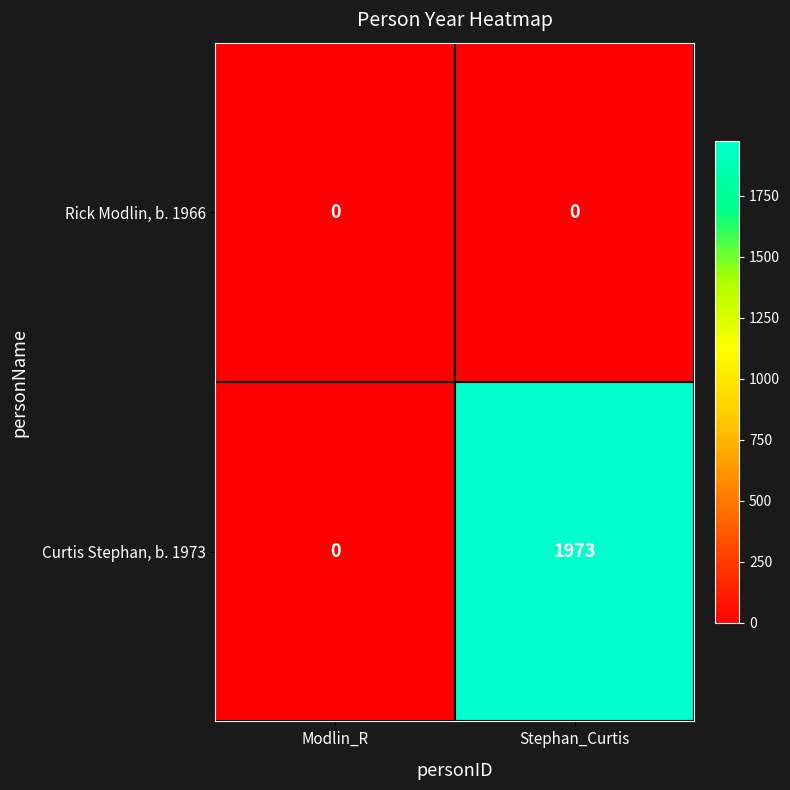

What is the difference between the maximum and minimum values in the Curtis Stephan, b. 1973 series?

1973